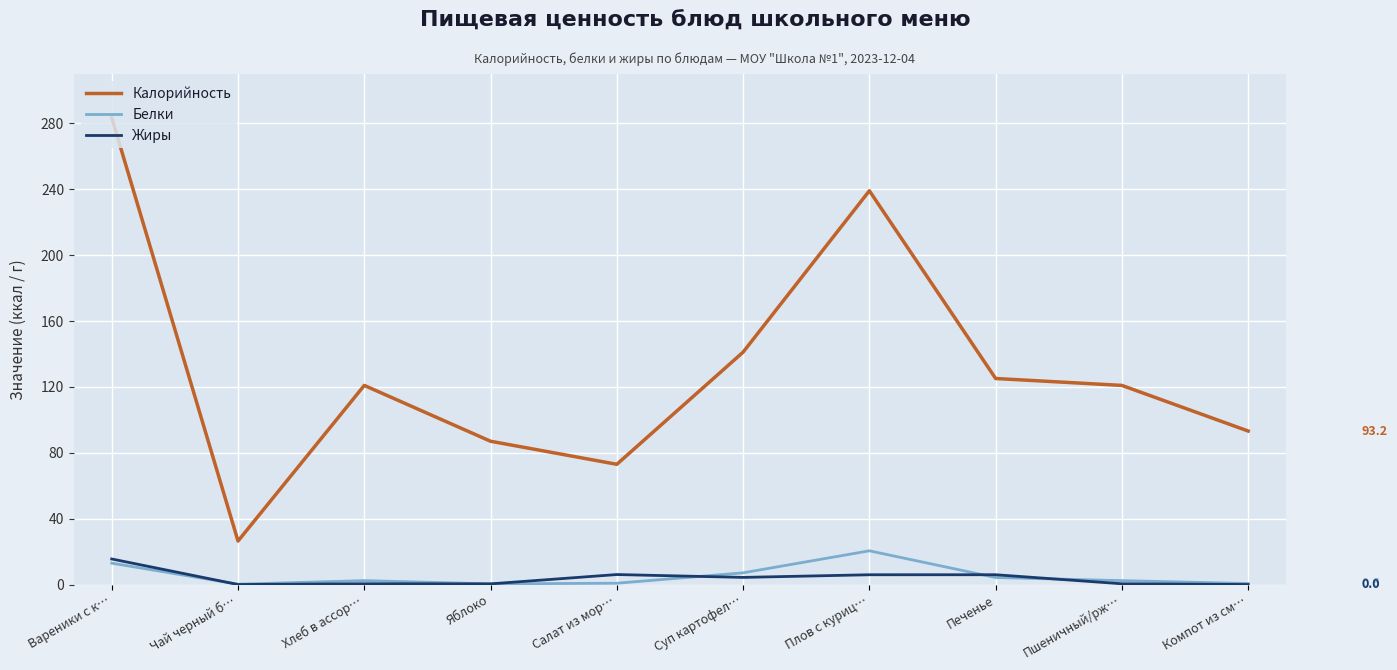

True or false: Жиры has more than 0 interior local peaks.

True